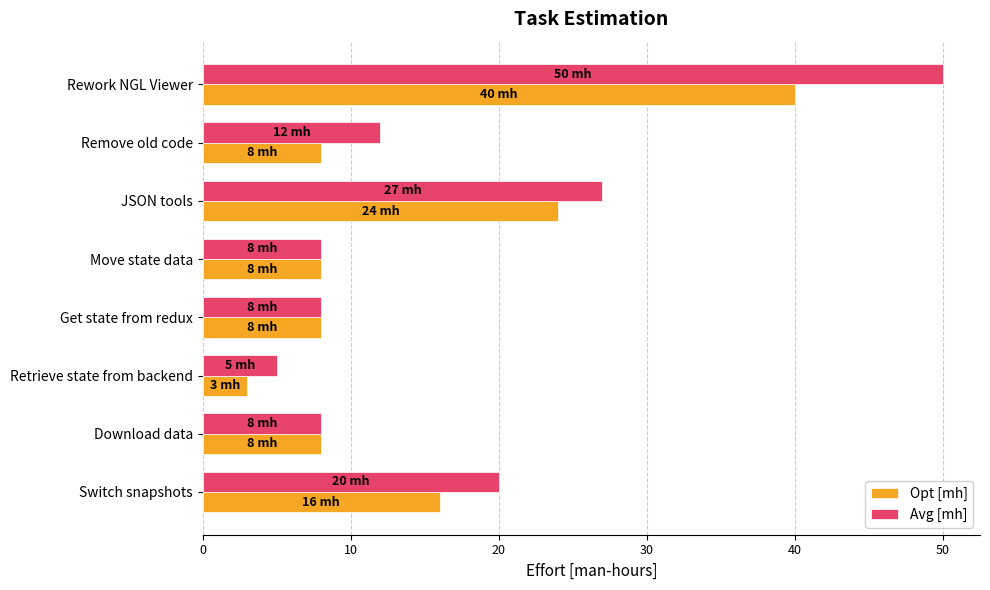

Is the value of Avg [mh] at Retrieve state from backend greater than the value of Opt [mh] at Move state data?

No